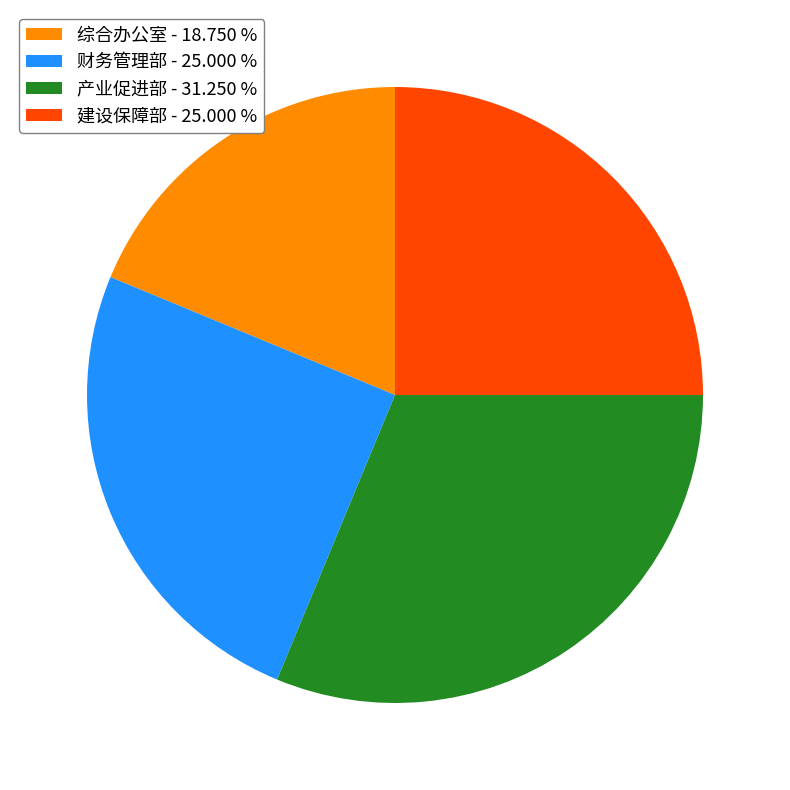

The 产业促进部 slice represents 31% of the pie. True or false?

True